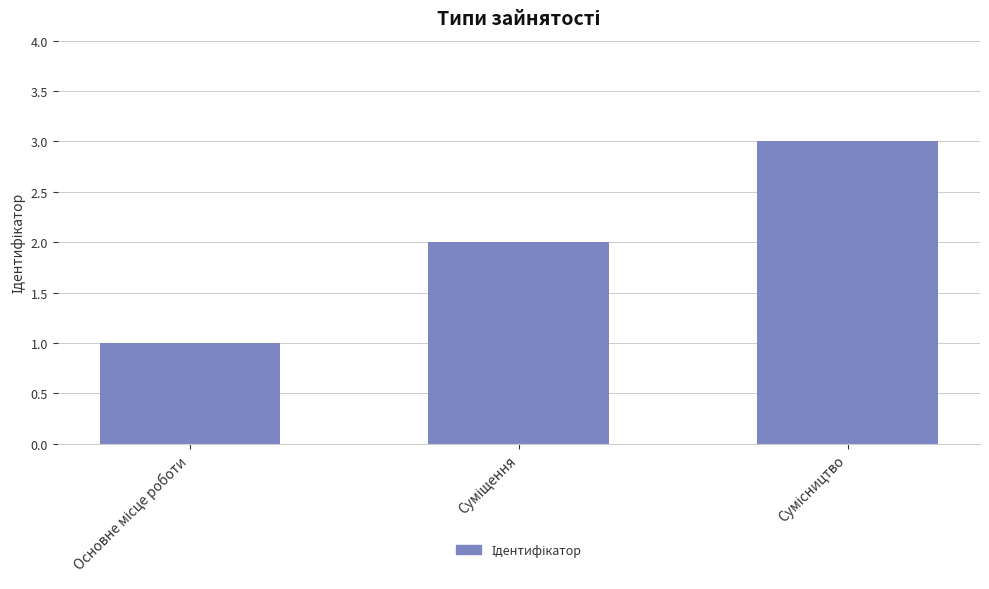

What is the greatest value displayed?

3